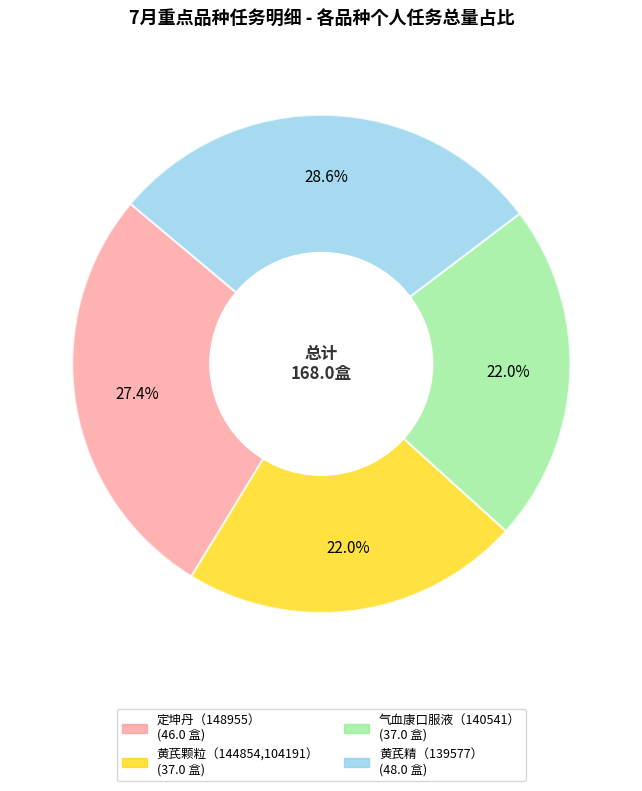

What is the largest slice in the pie chart?

黄芪精（139577）